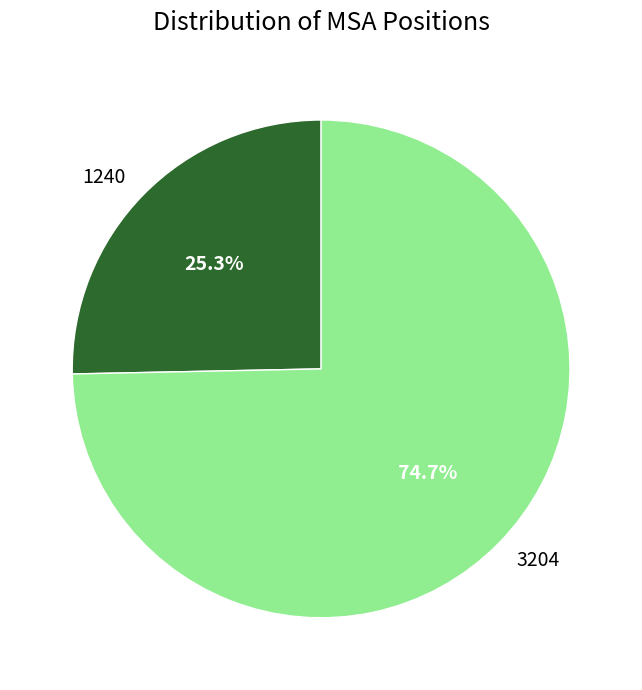

How many slices are in this pie chart?

2